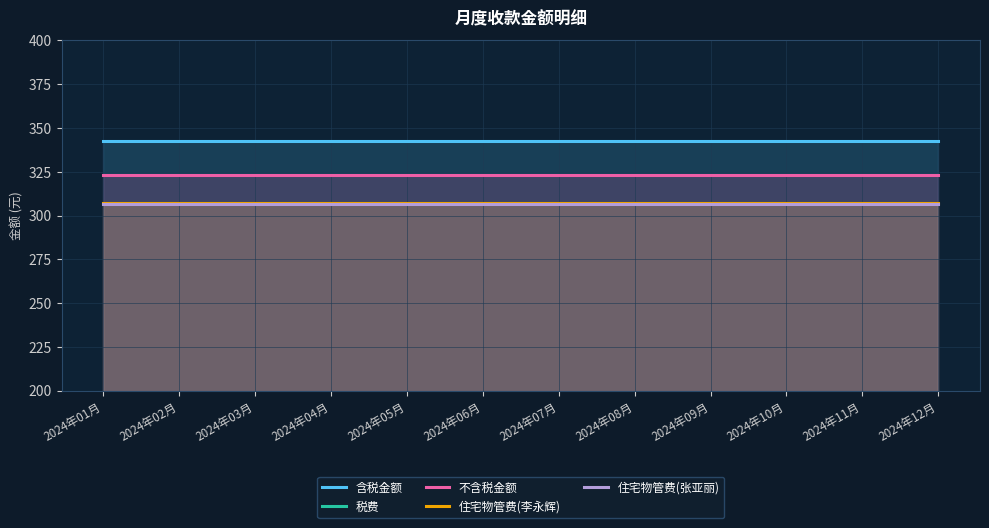

What position from the right is 2024年08月?

5